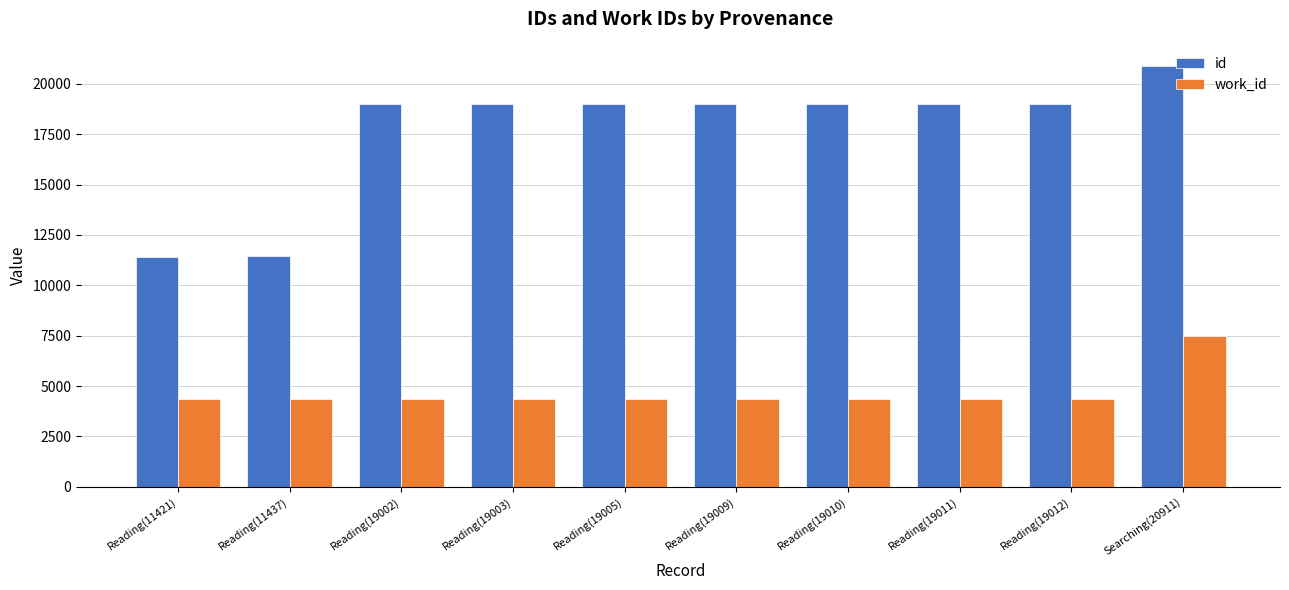

Rank the series by their average value, from lowest to highest.

work_id, id